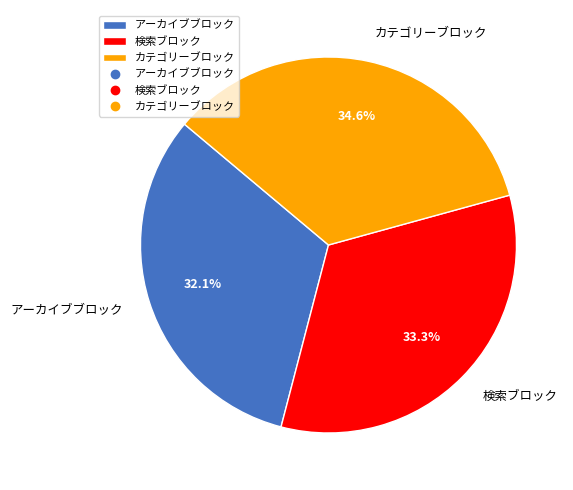

Approximately how many times larger is the value at カテゴリーブロック compared to アーカイブブロック?

1.1